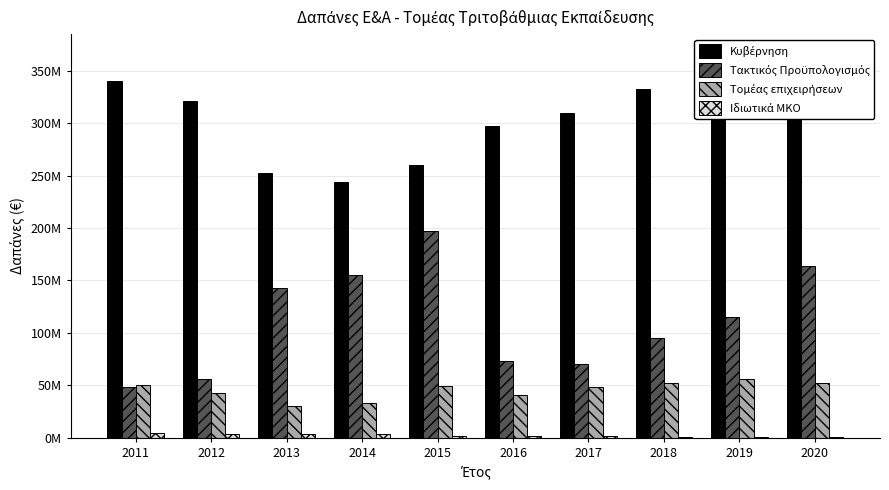

What are all the series names shown in the legend?

Κυβέρνηση, Τακτικός Προϋπολογισμός, Τομέας επιχειρήσεων, Ιδιωτικά ΜΚΟ